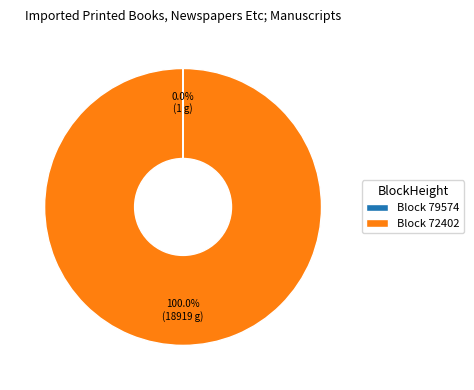

To the nearest percent, what is the average slice percentage?

50%